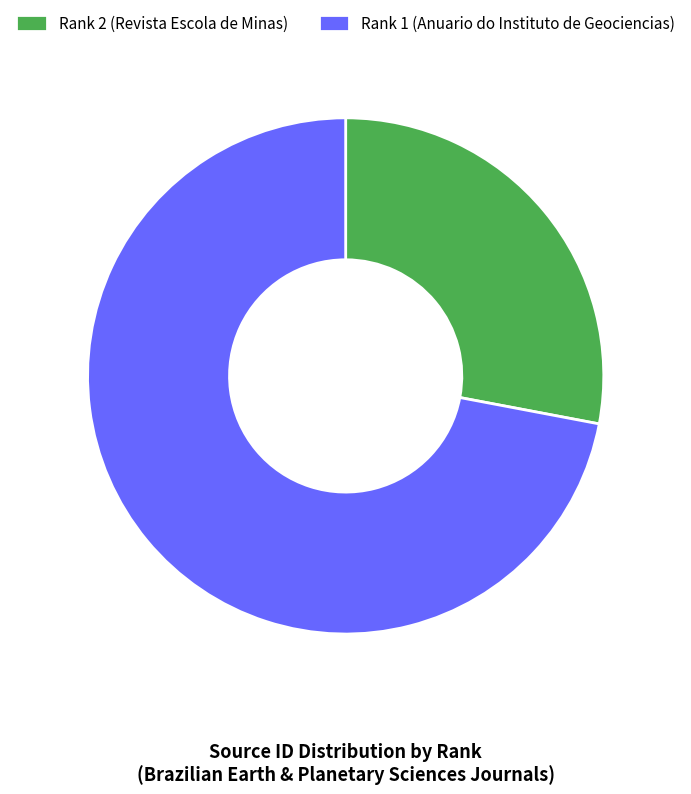

Which slice represents more than half of the pie?

Rank 1 (Anuario do Instituto de Geociencias)